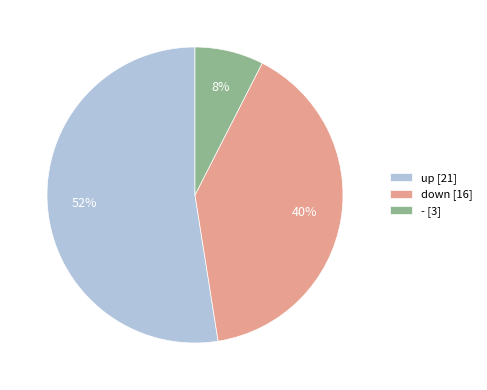

Does up represent more than half of the total?

Yes